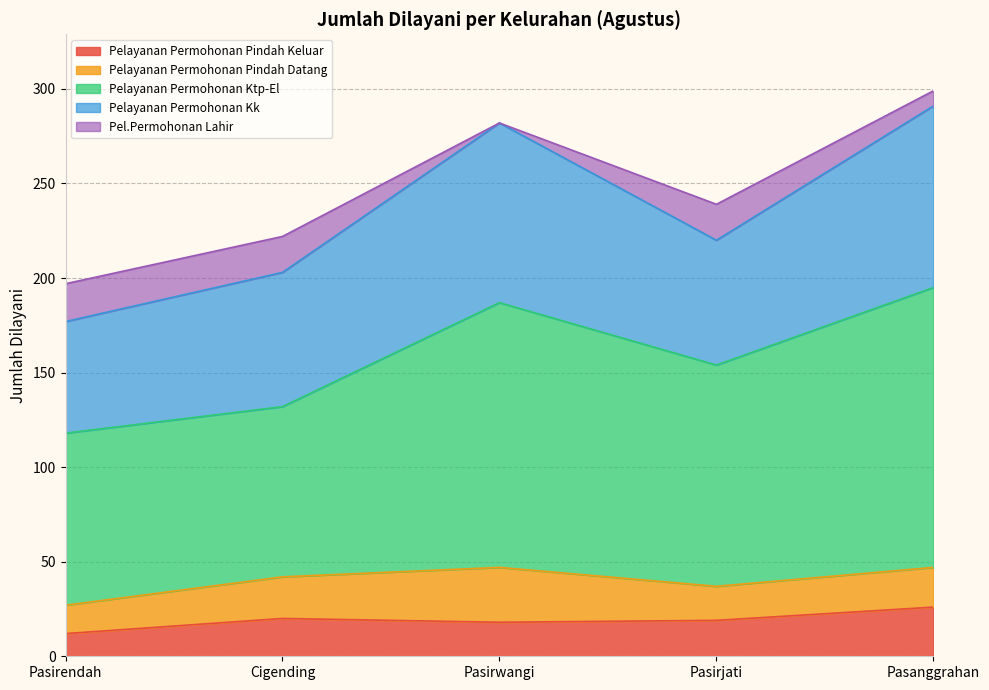

What is the difference between the second highest and second lowest values in the Pelayanan Permohonan Pindah Keluar series?

2